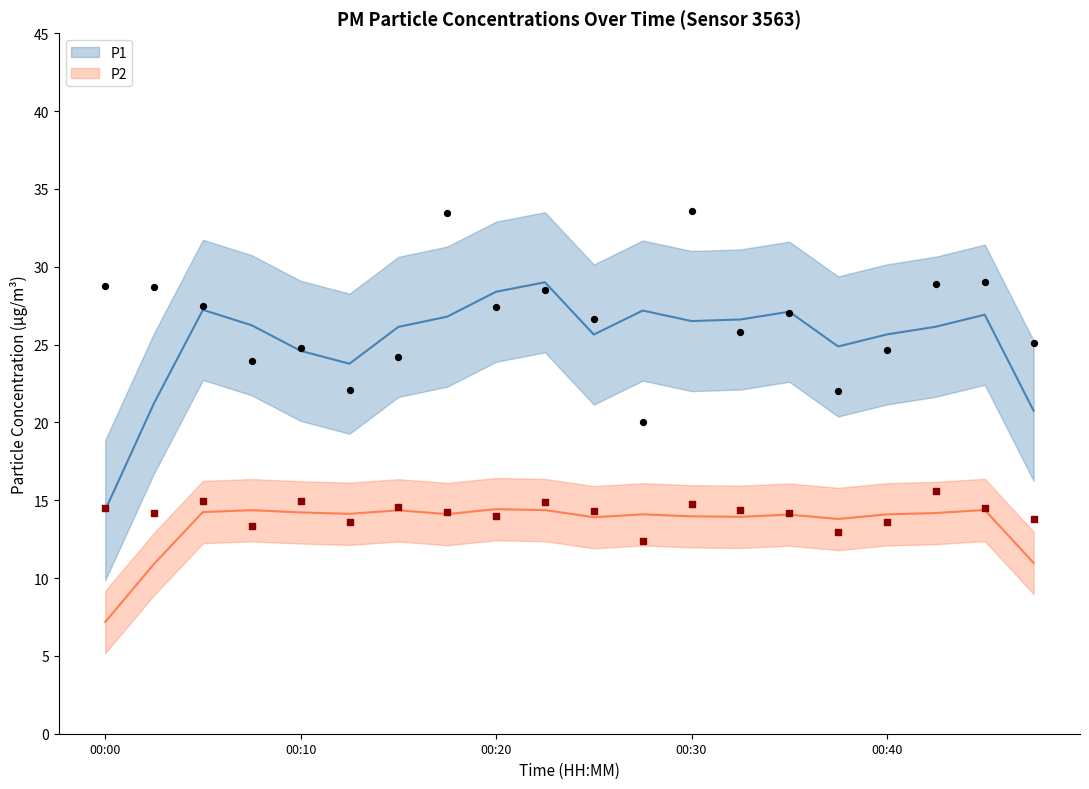

Which series has the widest spread of Y values?

P1